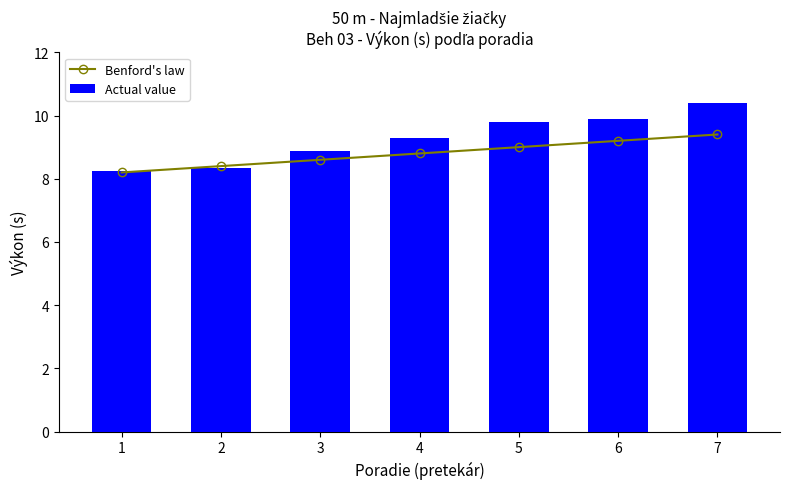

What is the difference between the Benford's law values at 3 and 1?

0.4